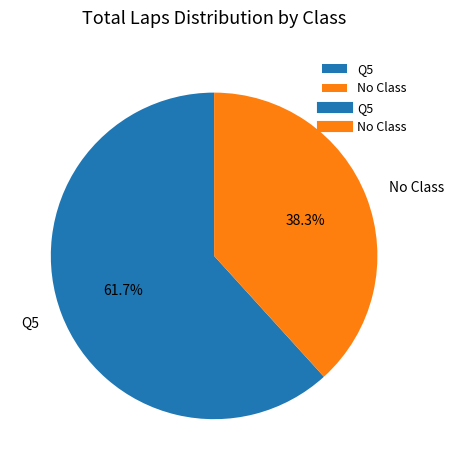

Rank the categories by value from lowest to highest.

No Class, Q5